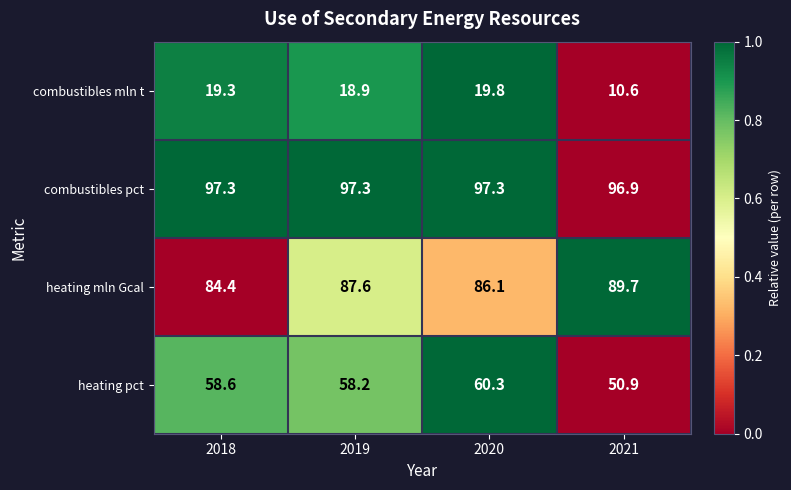

What is the difference between the highest and lowest values at 2021?

86.3